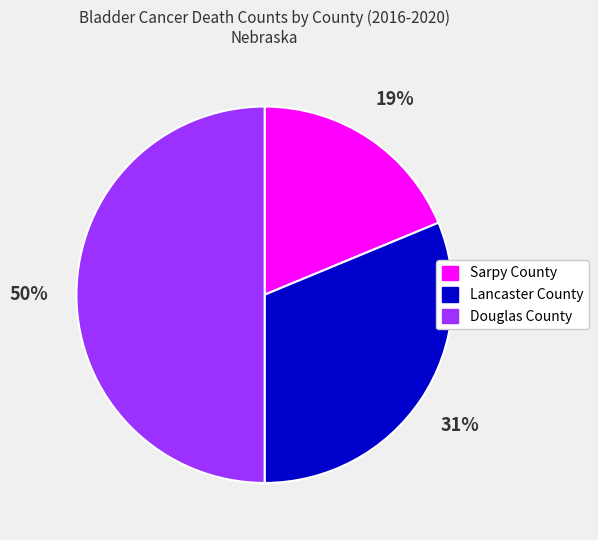

To the nearest percent, what is the difference between the largest and smallest slice percentages?

31%